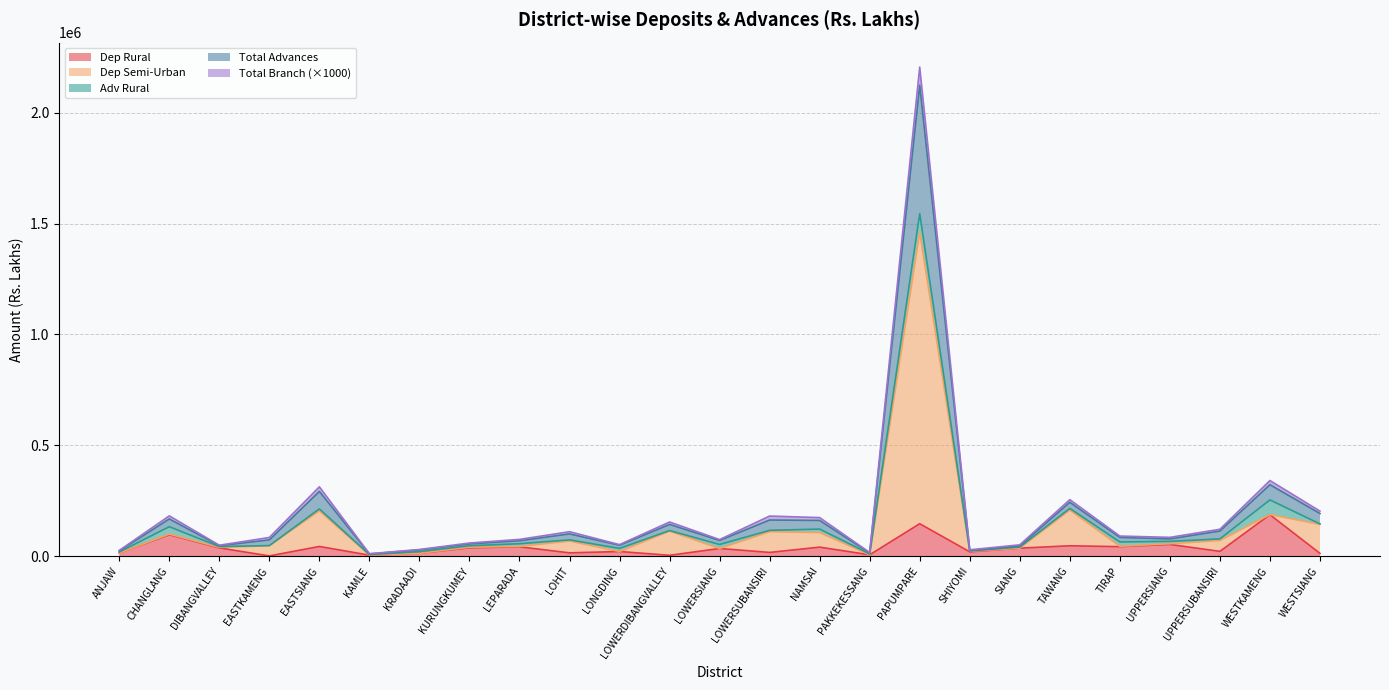

The value of Total Branch at LEPARADA is 109496.7. True or false?

False